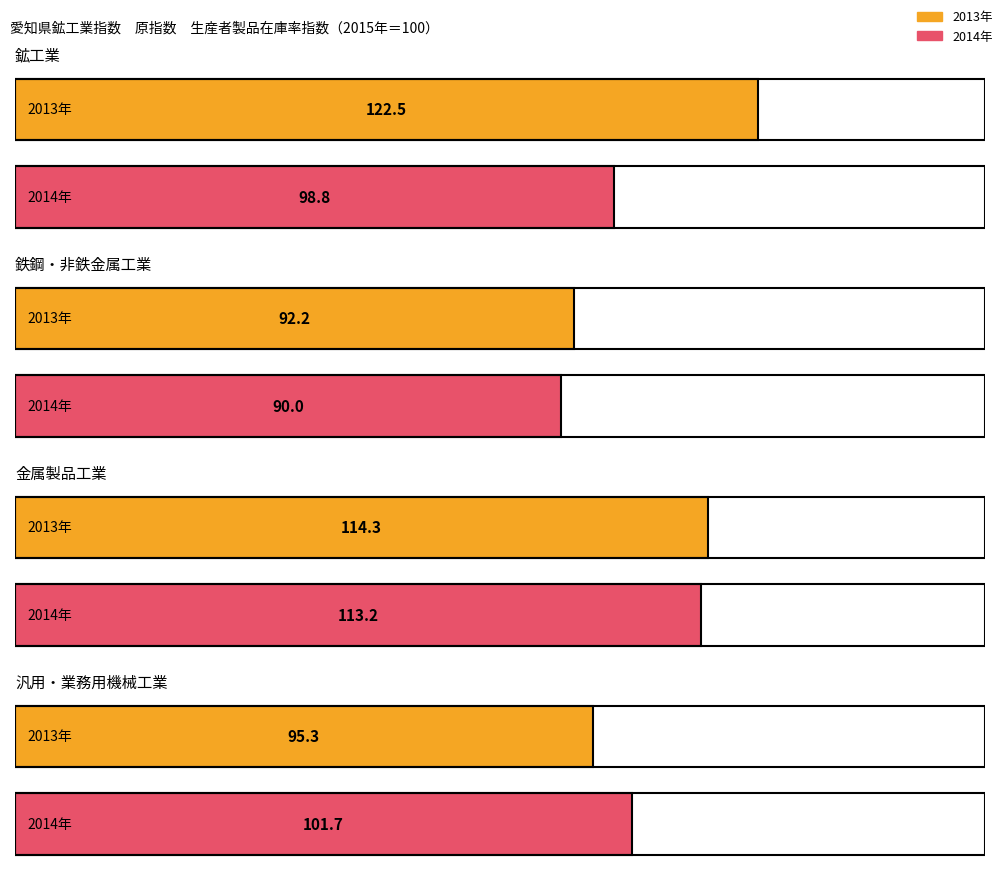

What is the spread (max minus min) of values at 鉄鋼・非鉄金属工業?

2.2